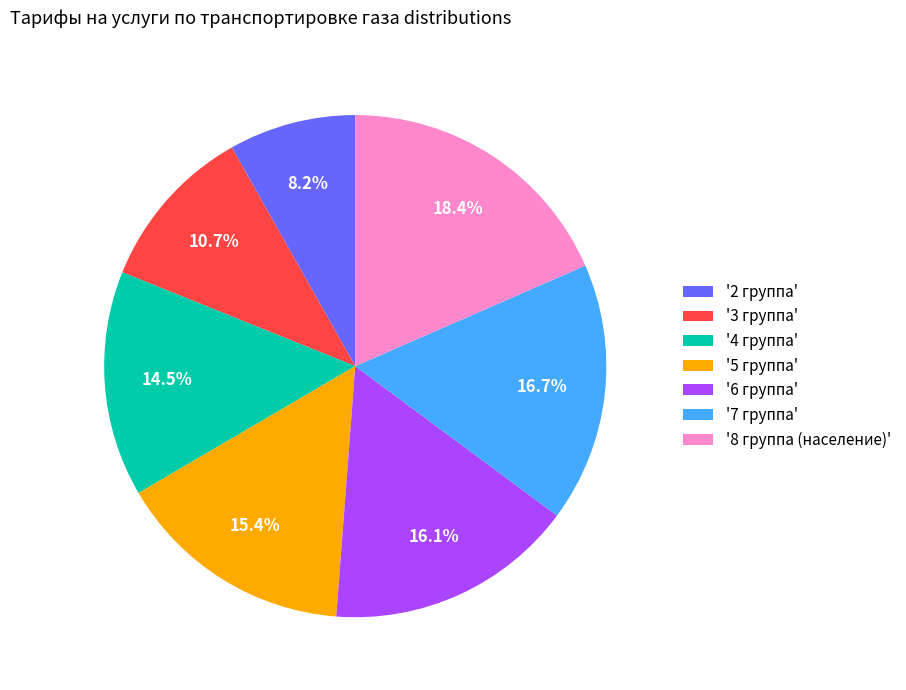

Approximately how many times larger is the value at '5 группа' compared to '3 группа'?

1.4